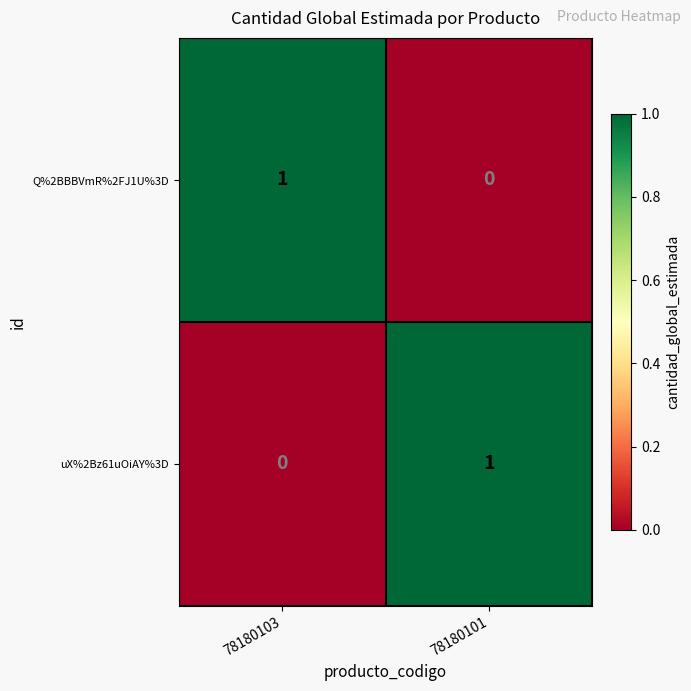

The Q%2BBBVmR%2FJ1U%3D series shows 2 at 78180103. True or false?

False